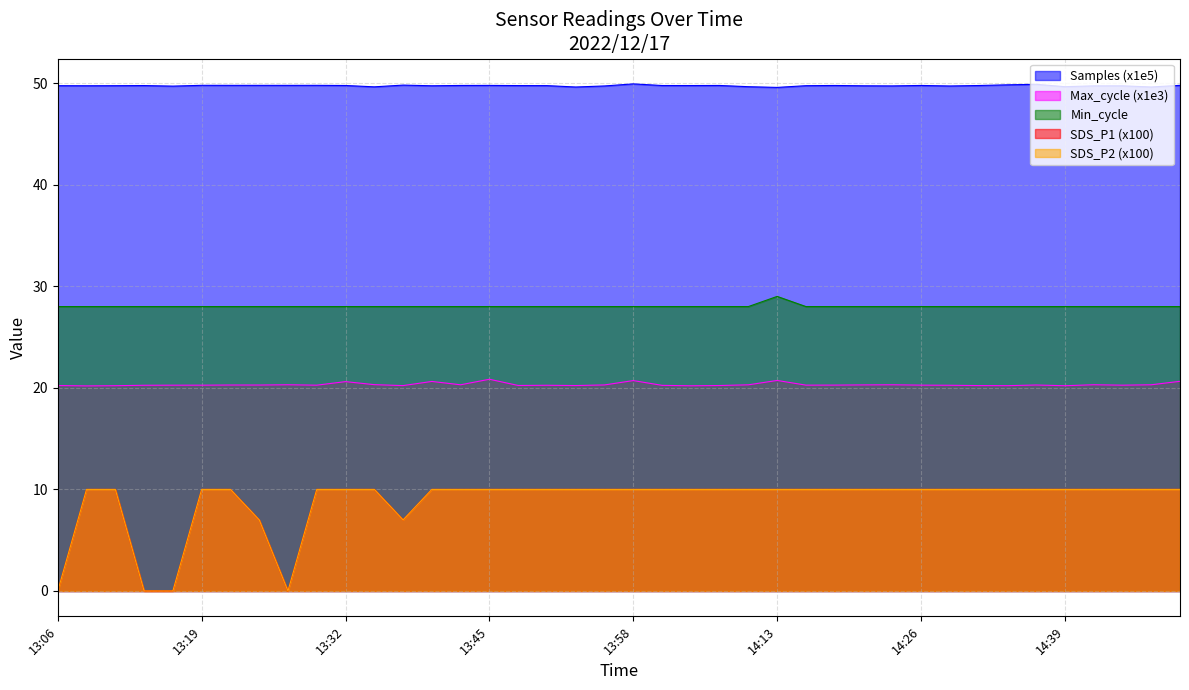

Rank the categories by SDS_P2 value from lowest to highest.

13:06, 13:14, 13:16, 13:27, 13:24, 13:37, 13:09, 13:11, 13:19, 13:22, 13:29, 13:32, 13:35, 13:40, 13:42, 13:45, 13:47, 13:50, 13:53, 13:55, 13:58, 14:00, 14:03, 14:06, 14:08, 14:13, 14:16, 14:18, 14:21, 14:23, 14:26, 14:28, 14:31, 14:34, 14:36, 14:39, 14:44, 14:47, 14:49, 14:52